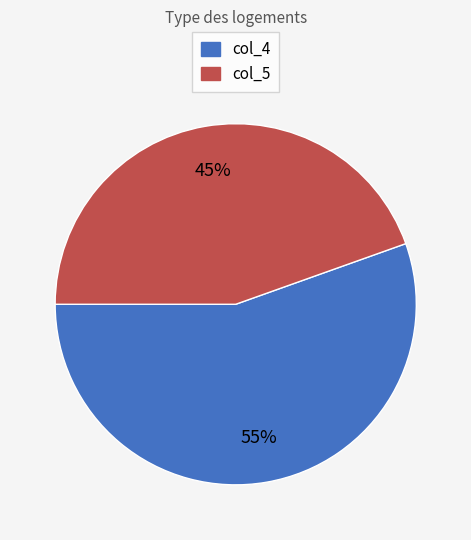

Combined, do col_5 and col_4 account for over 50%?

Yes